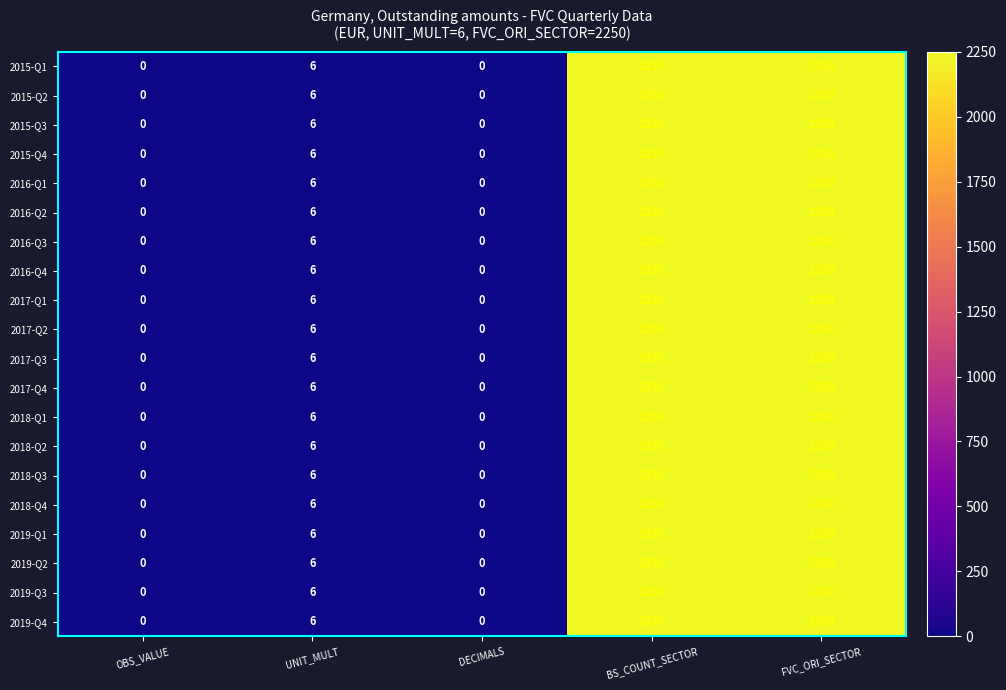

Read the 2016-Q1 value at UNIT_MULT.

6